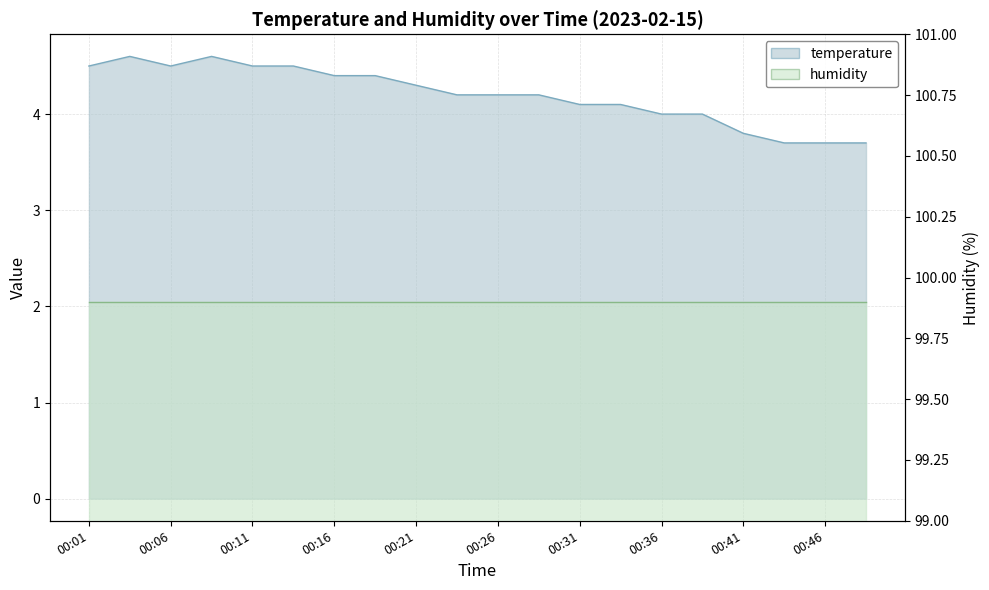

At which label does the data first exceed 4?

00:01